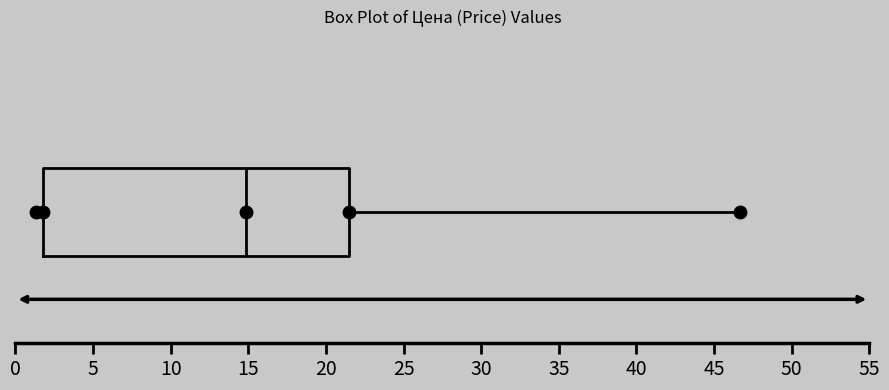

Where does the median line of the box sit on the x-axis? The values are not printed on the chart, so give them approximately, as read against the axis.

15.0